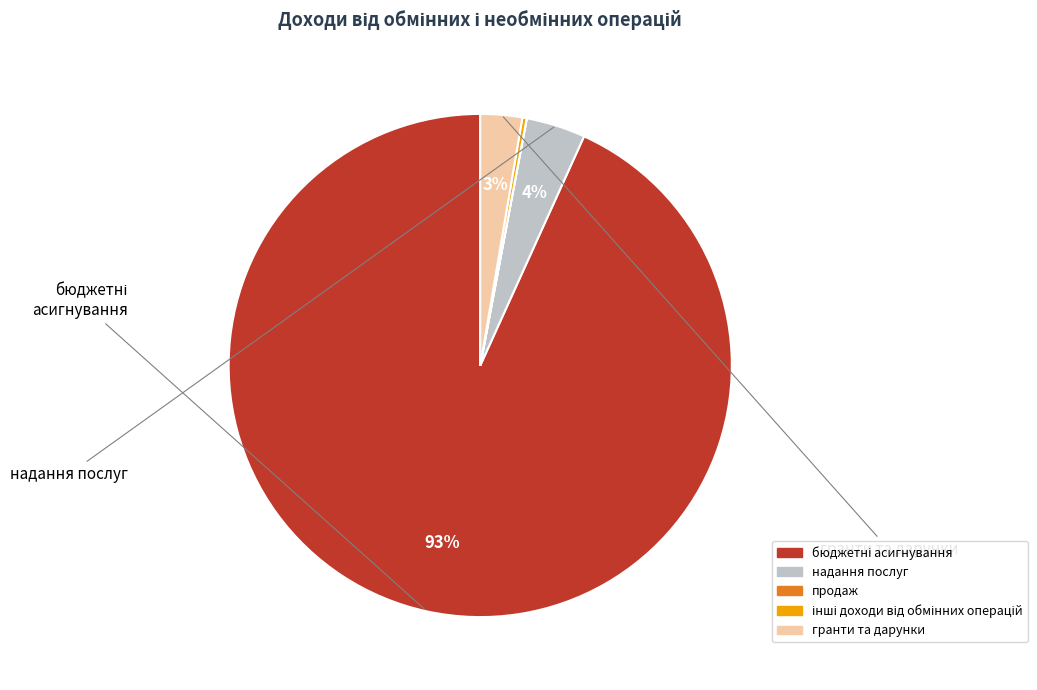

What percentage is the гранти та дарунки slice, to the nearest percent?

3%